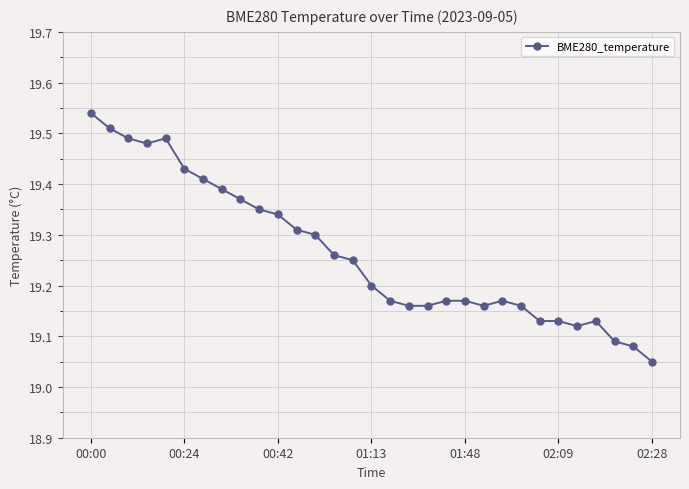

True or false: there are more than 1 points higher than both neighbors.

True